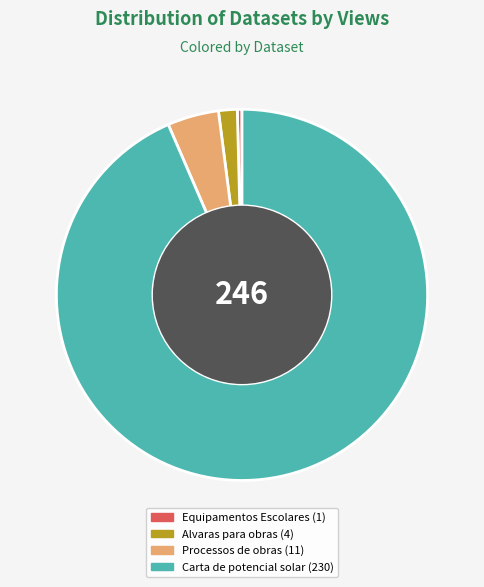

Rank the categories by value from highest to lowest.

Carta de potencial solar, Processos de obras, Alvaras para obras, Equipamentos Escolares